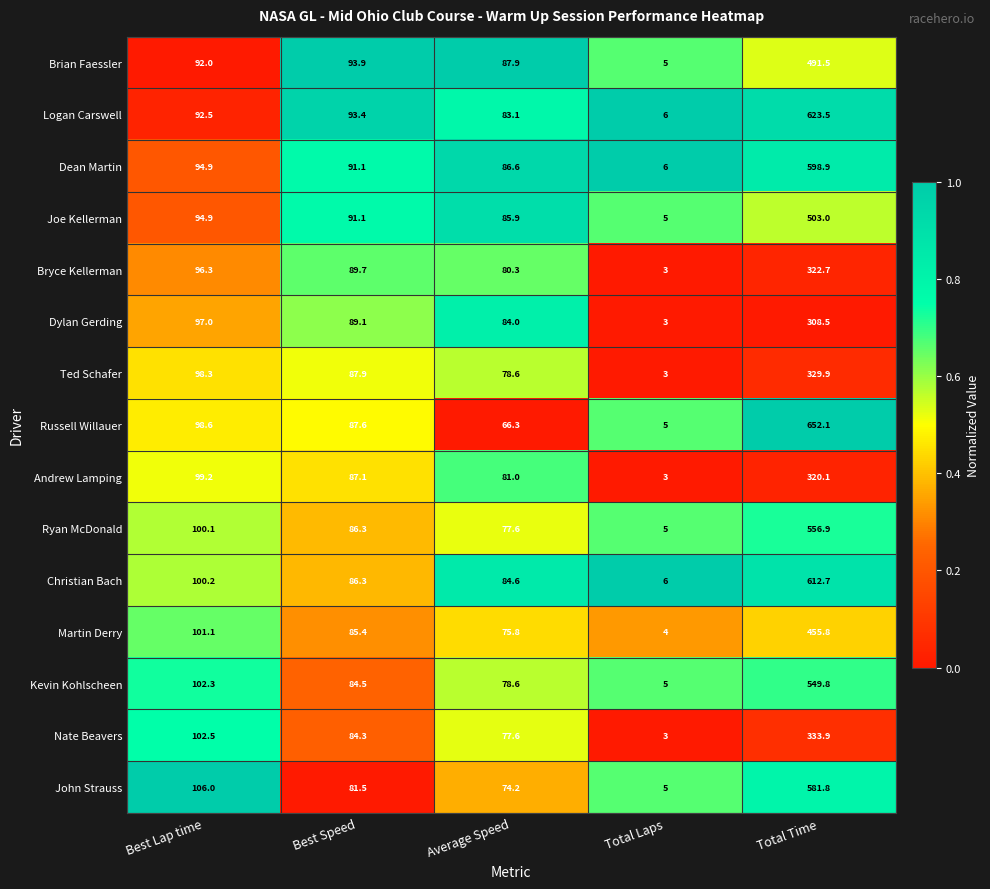

How many distinct data groups are displayed?

15